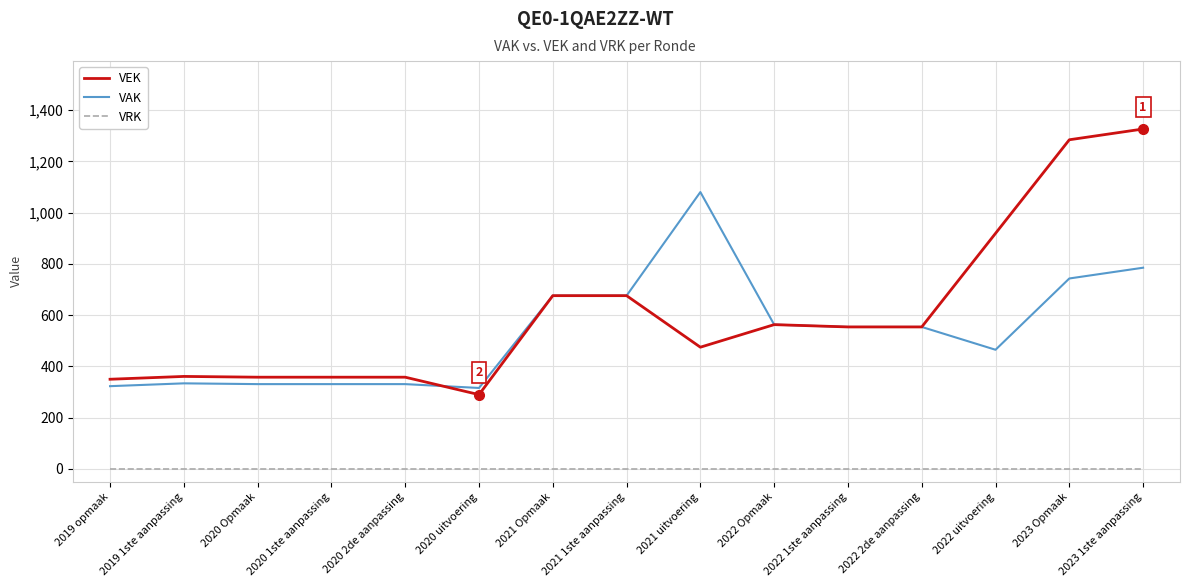

How many lines are shown in the chart?

3